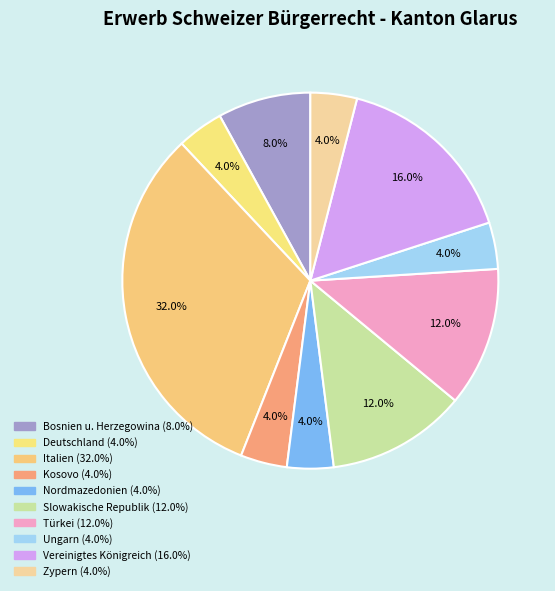

How many segments does this pie chart have?

10